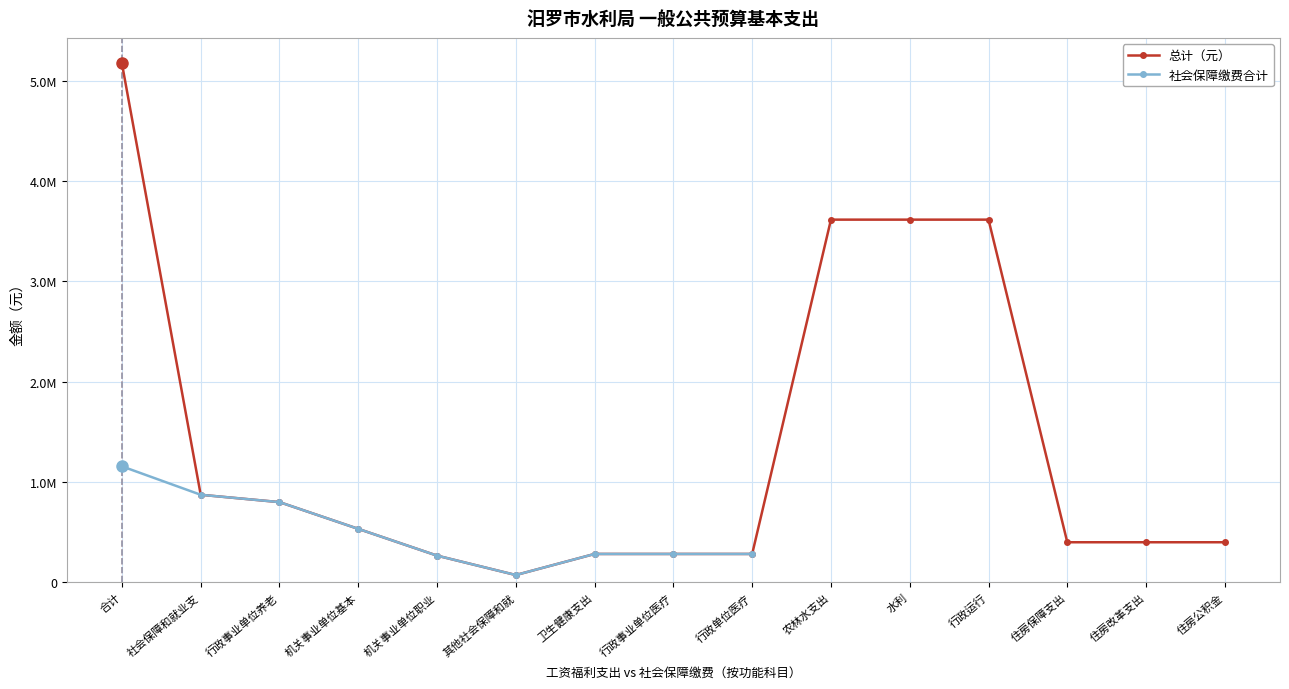

What is the difference between the second highest and minimum values in the 总计（元） series?

3542929.8